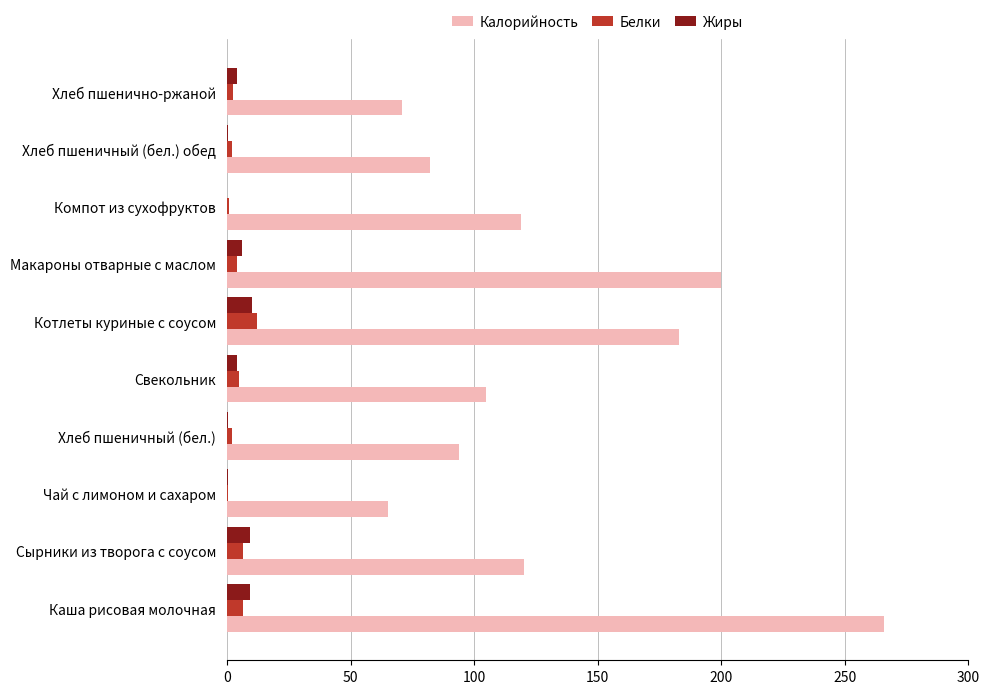

Which category has the highest value in the Калорийность series?

Каша рисовая молочная